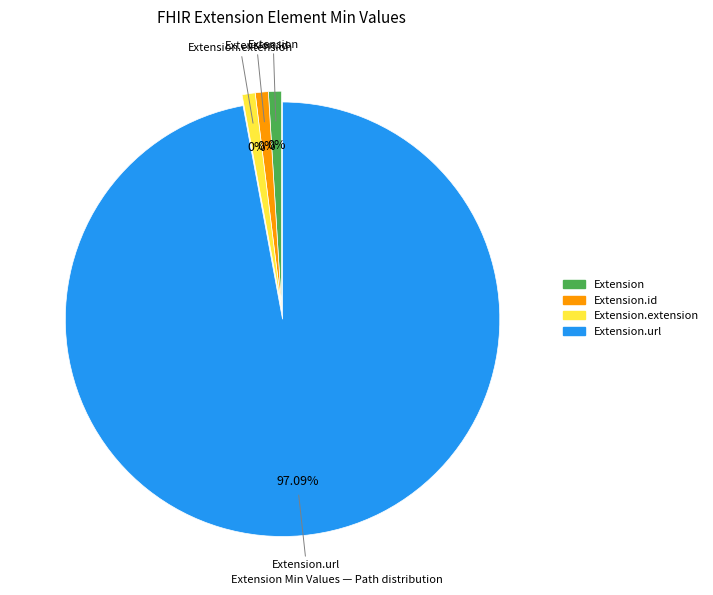

To the nearest percent, what is the average slice percentage?

25%